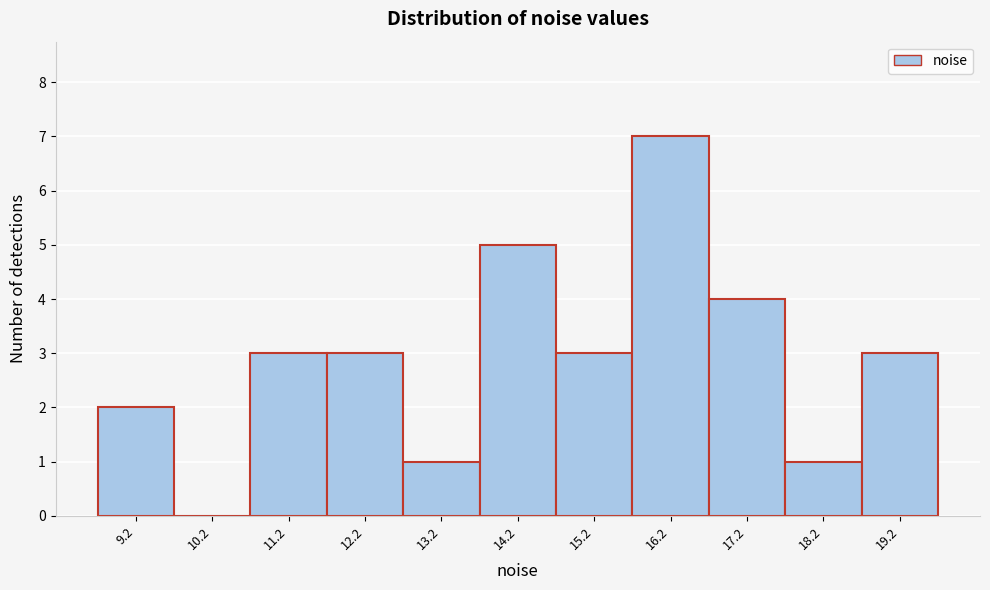

Reading left to right, what are all the values shown in this chart?

9.2=2	10.2=0	11.2=3	12.2=3	13.2=1	14.2=5	15.2=3	16.2=7	17.2=4	18.2=1	19.2=3